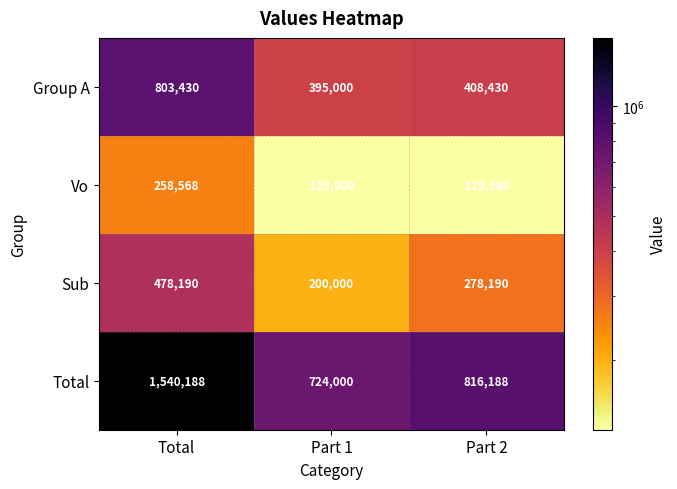

At which label is Total closest to 1132094?

Part 2